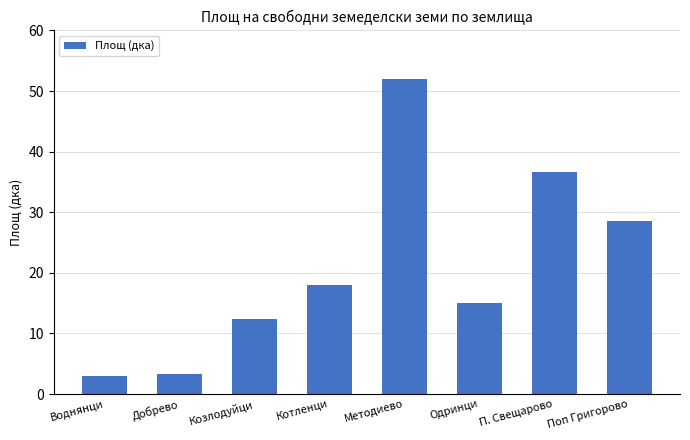

What is the label of the 5th bar from the left?

Методиево